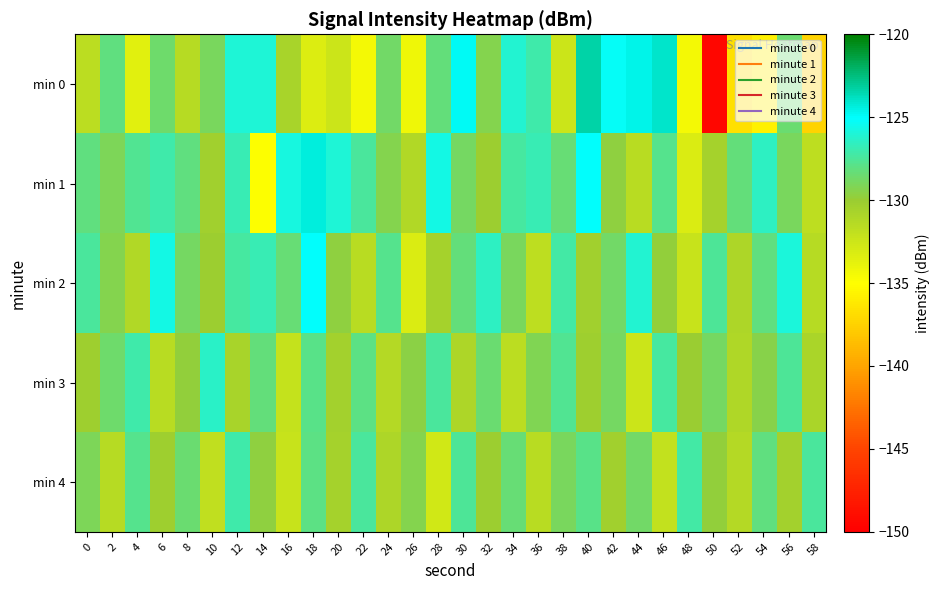

Which category has the highest value across all series?

40